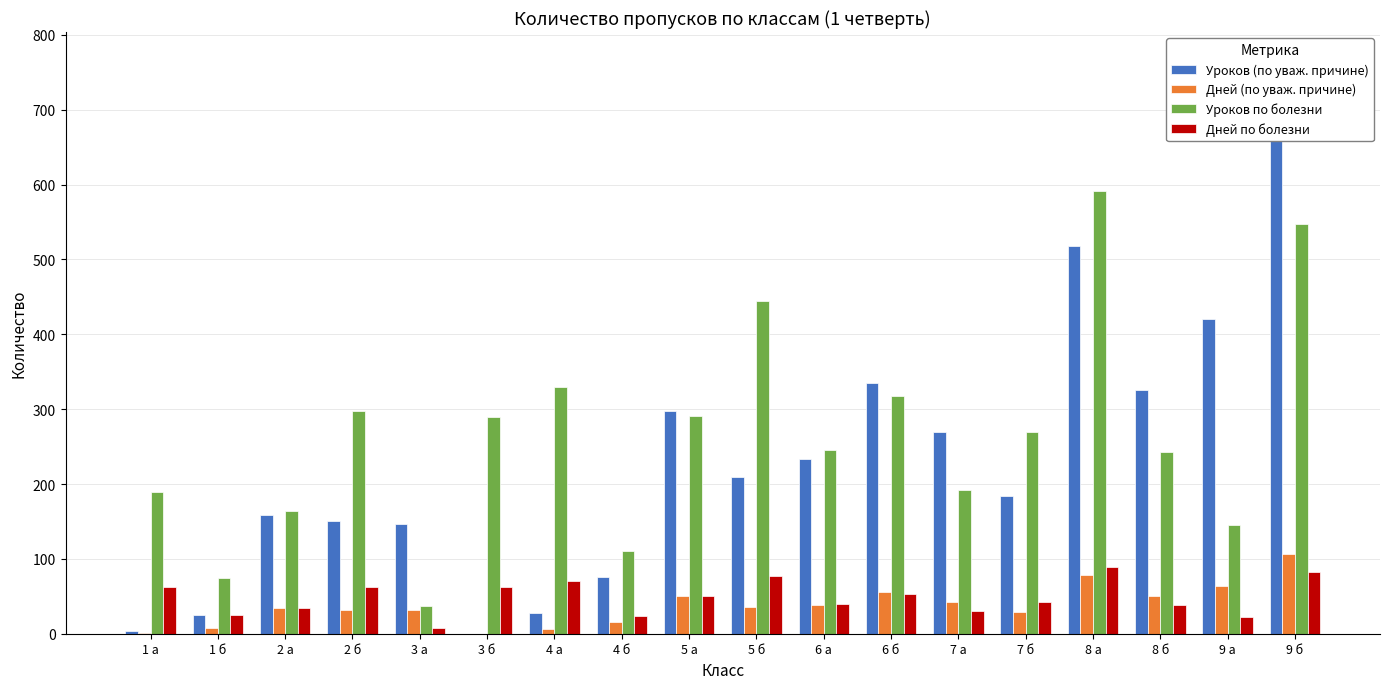

What is the label of the 7th bar from the right?

6 б